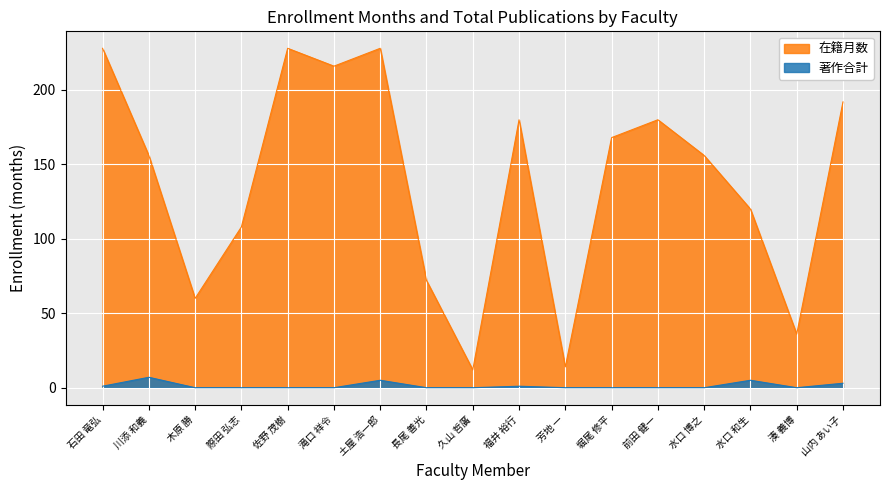

At which category is the sum across all series the highest?

土屋 浩一郎